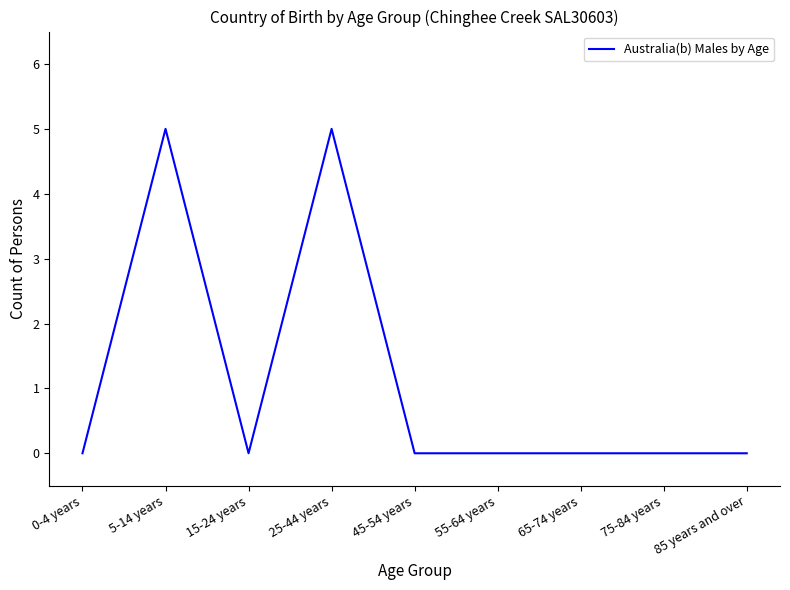

Is it true that the value at 15-24 years is -3?

False